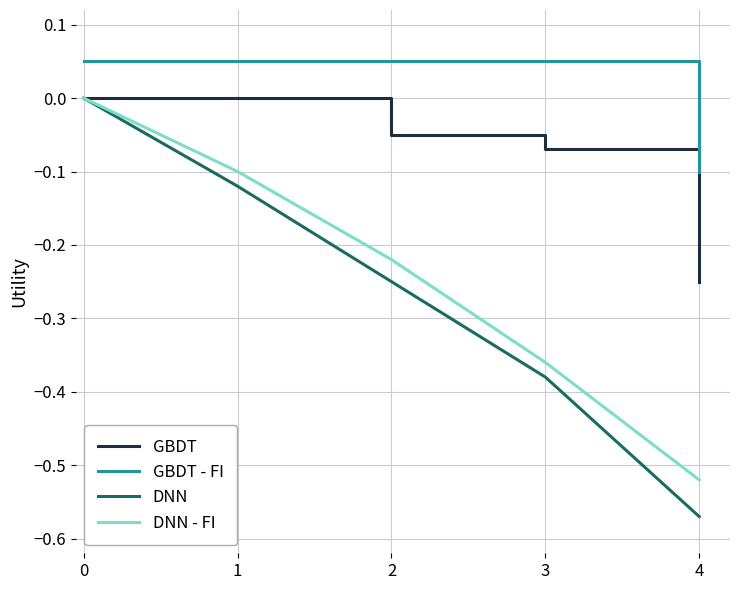

True or false: GBDT and GBDT - FI intersect in this chart.

False